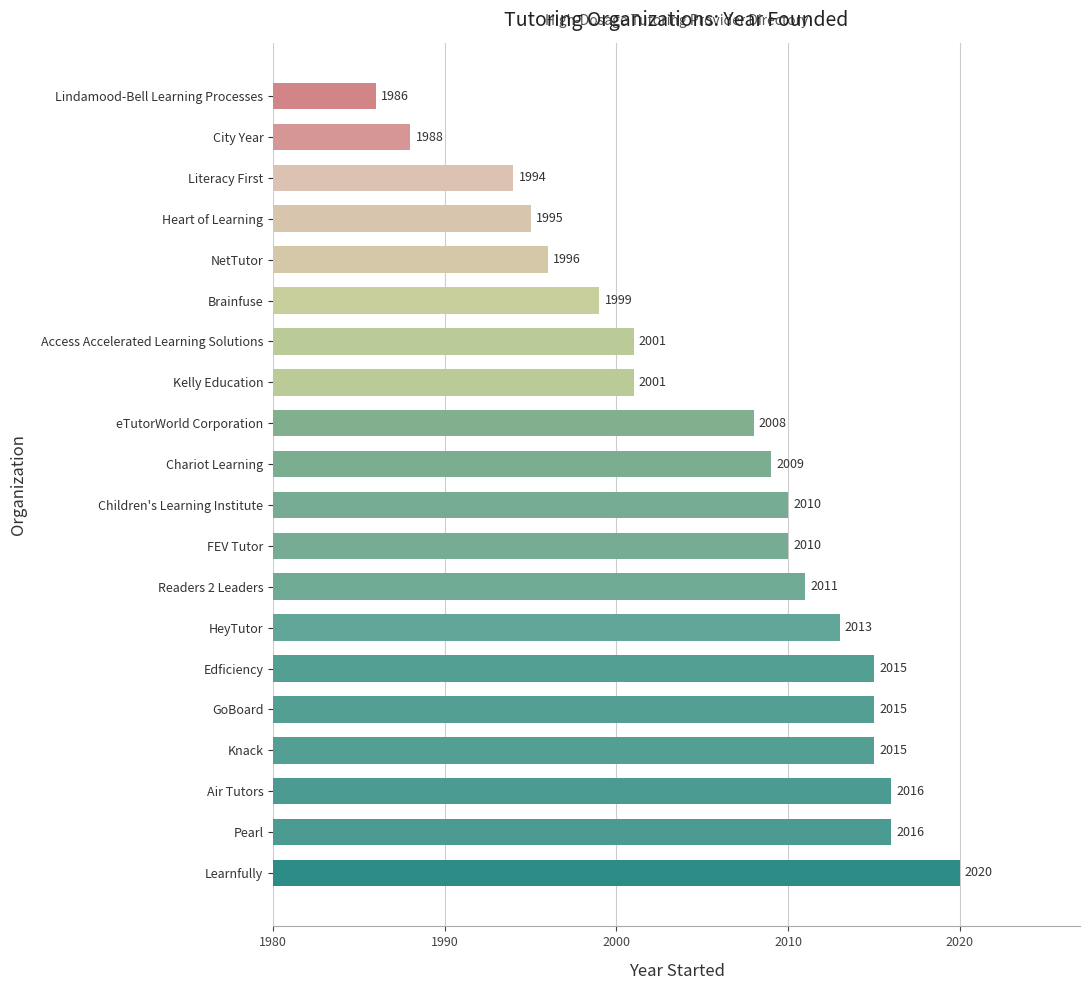

The chart shows a value of 2011 at Readers 2 Leaders. True or false?

True